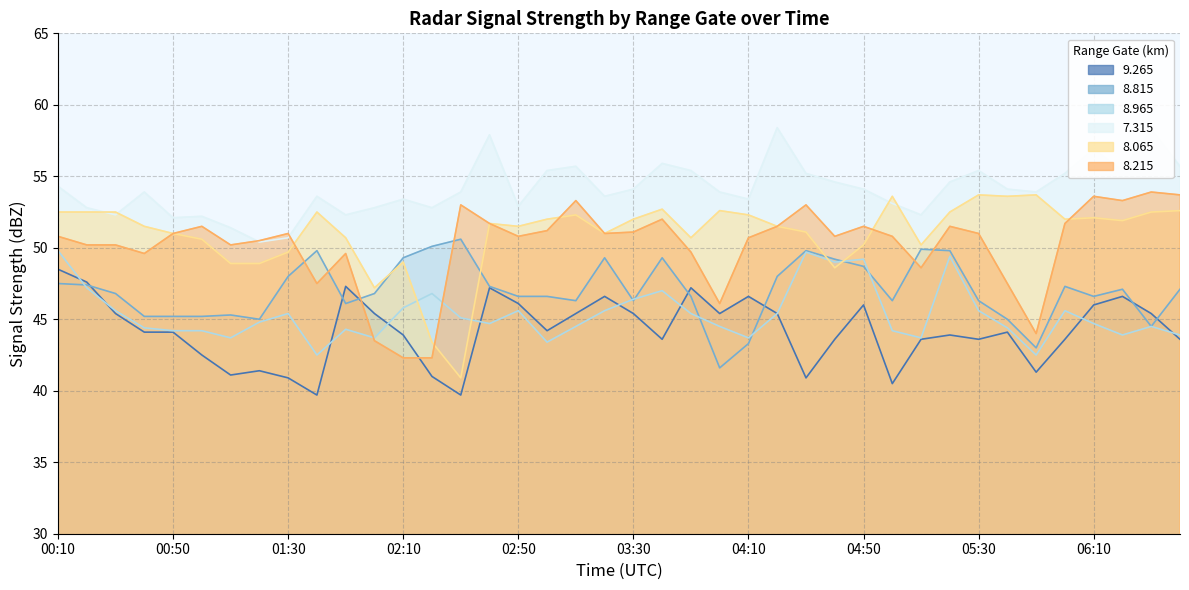

The   8.815 series shows 78.0 at 01:10. True or false?

False